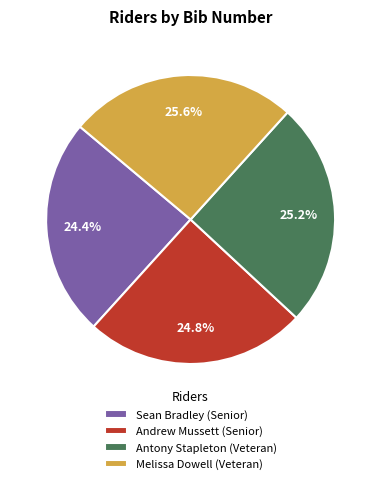

What portion of the pie excludes Andrew Mussett (Senior)?

75.2%